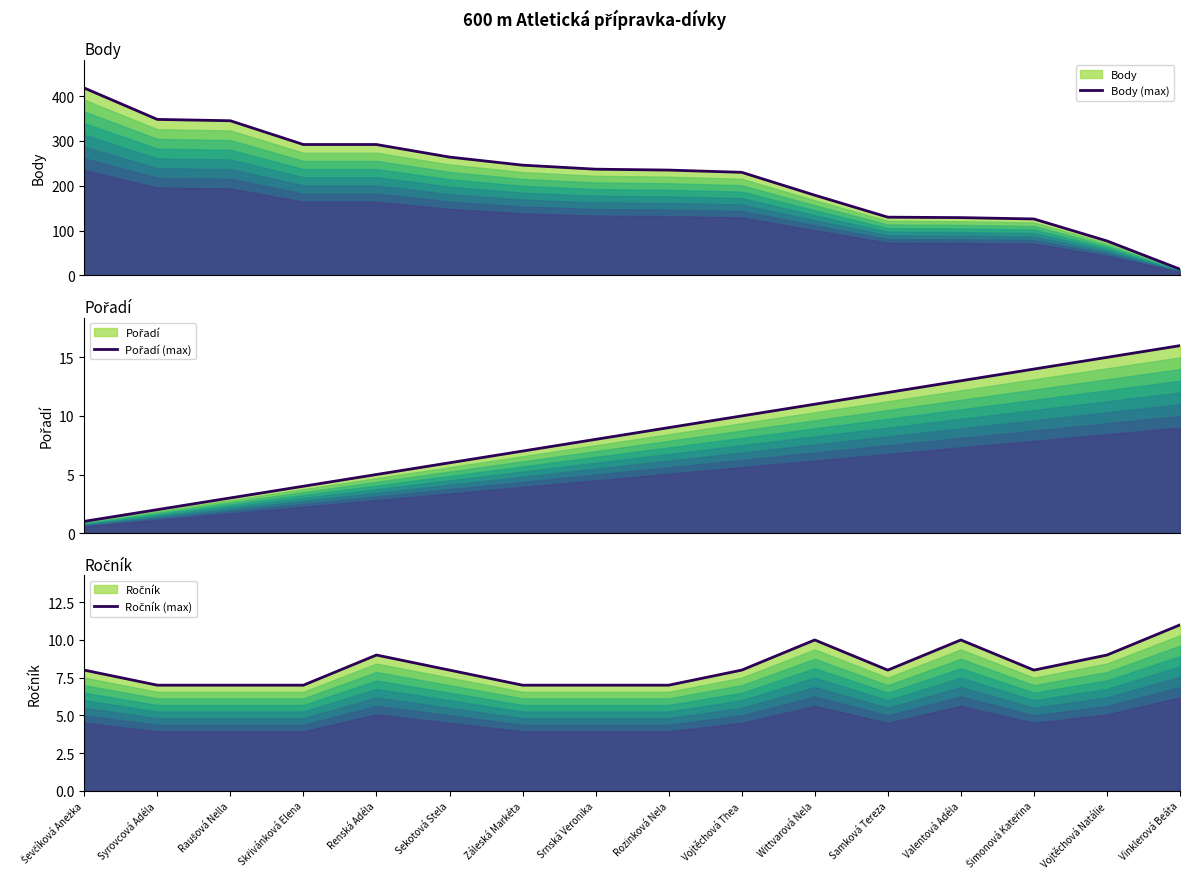

Is it true that Ročník (max) equals 2 at Syrovcová Adéla?

False